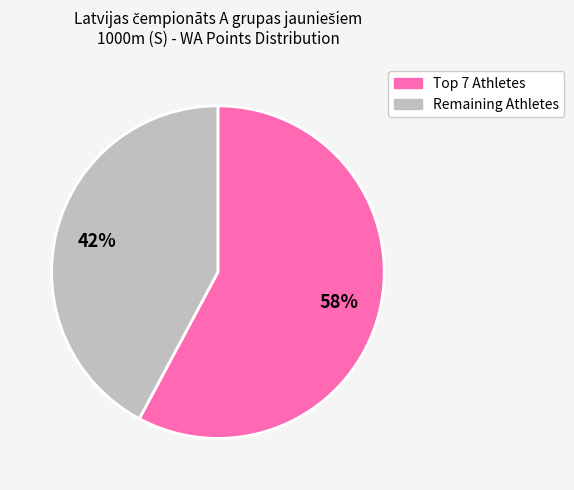

True or false: Remaining Athletes accounts for 52% of the total.

False